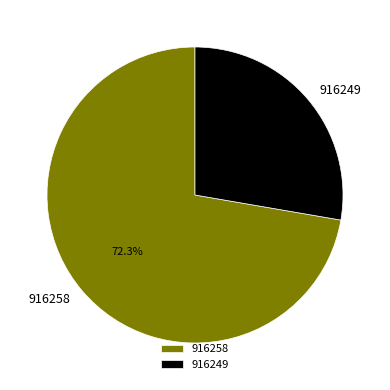

Rank the categories by value from lowest to highest.

916249, 916258